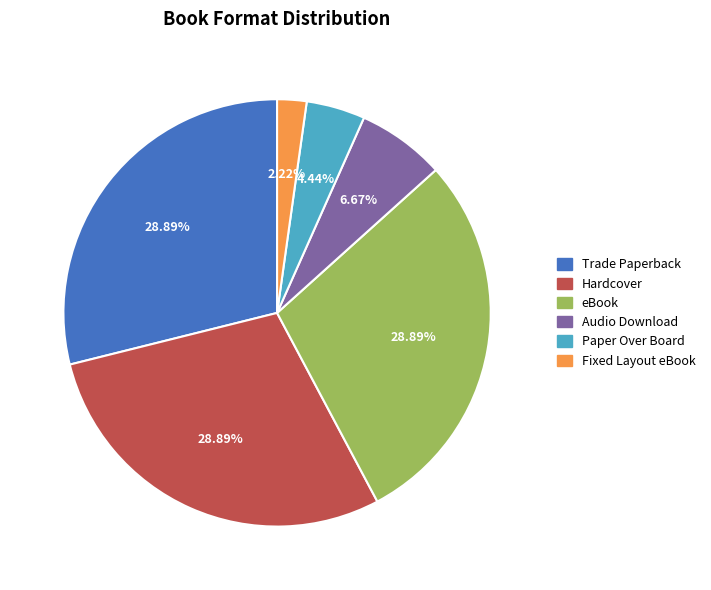

What is the total percentage of Audio Download and Paper Over Board?

11.1%